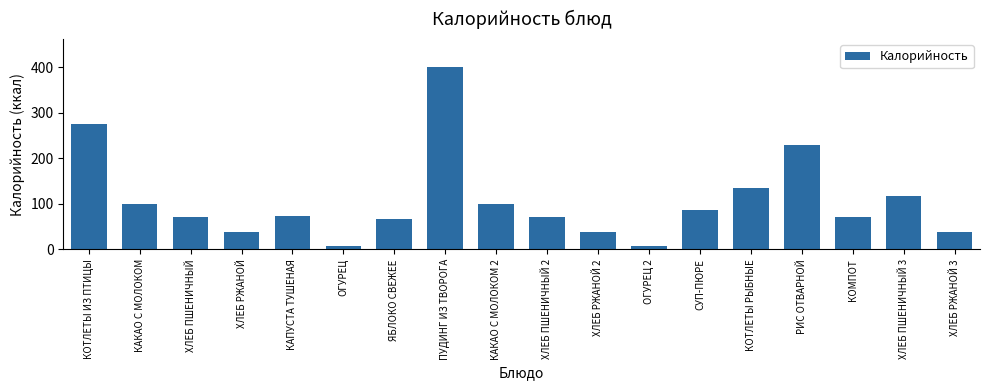

Is it true that the value at КОТЛЕТЫ РЫБНЫЕ is 207.6?

False